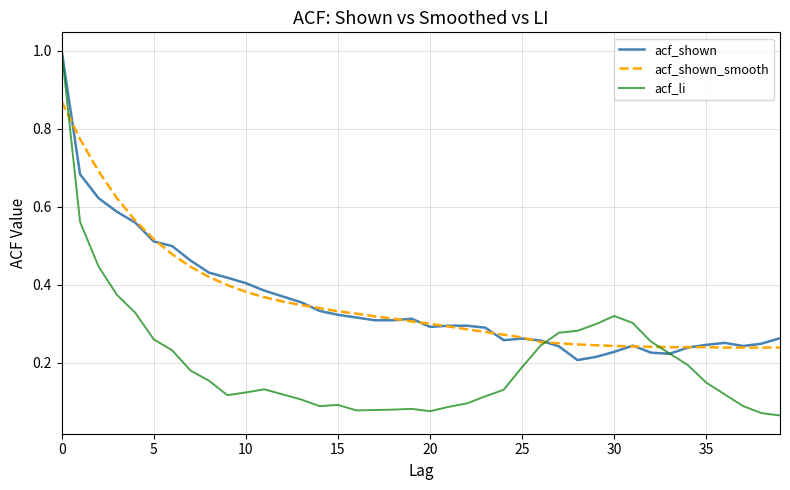

What is the maximum value shown in the chart?

1.0